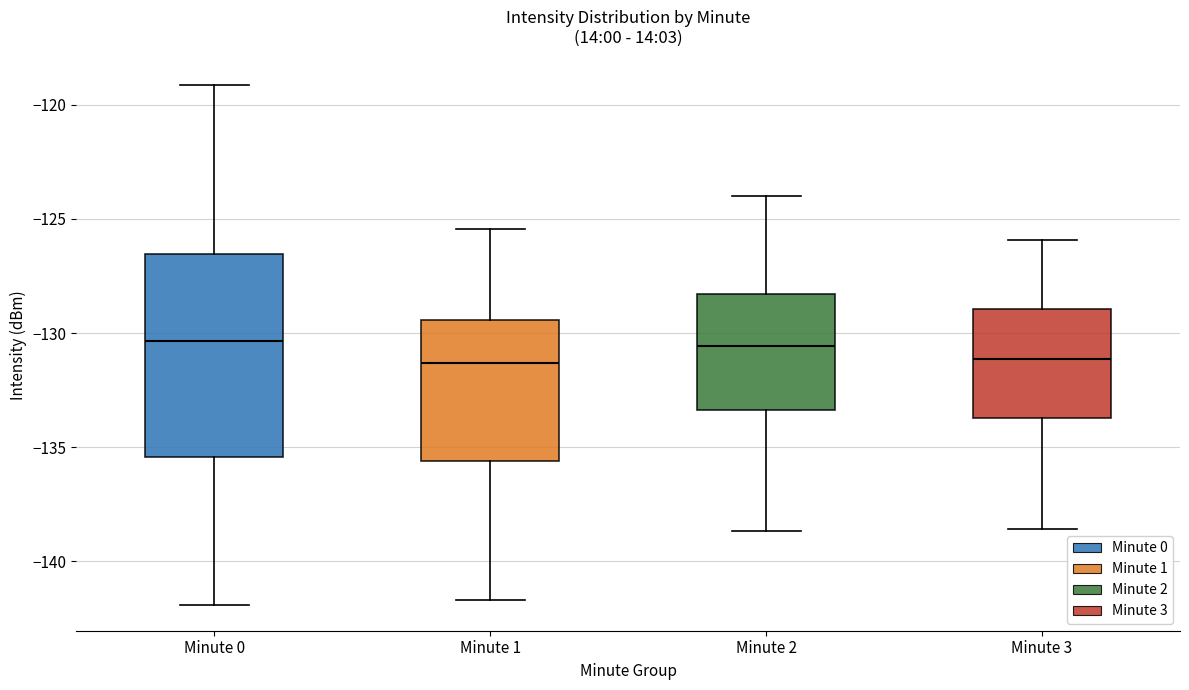

Reading left to right, read every box against the y-axis: the position of its median line, the range the box covers, and the ends of its whiskers. The values are not printed on the chart, so give them approximately, as read against the axis.

Minute 0: median -130.5, box -135.5 to -126.5, whiskers -142.0 to -119.0
Minute 1: median -131.5, box -135.5 to -129.5, whiskers -141.5 to -125.5
Minute 2: median -130.5, box -133.5 to -128.5, whiskers -138.5 to -124.0
Minute 3: median -131.0, box -133.5 to -129.0, whiskers -138.5 to -126.0